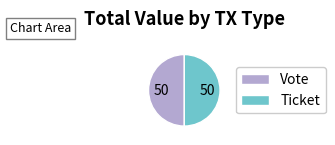

What is the ratio of the value at Vote to the value at Ticket?

1.0